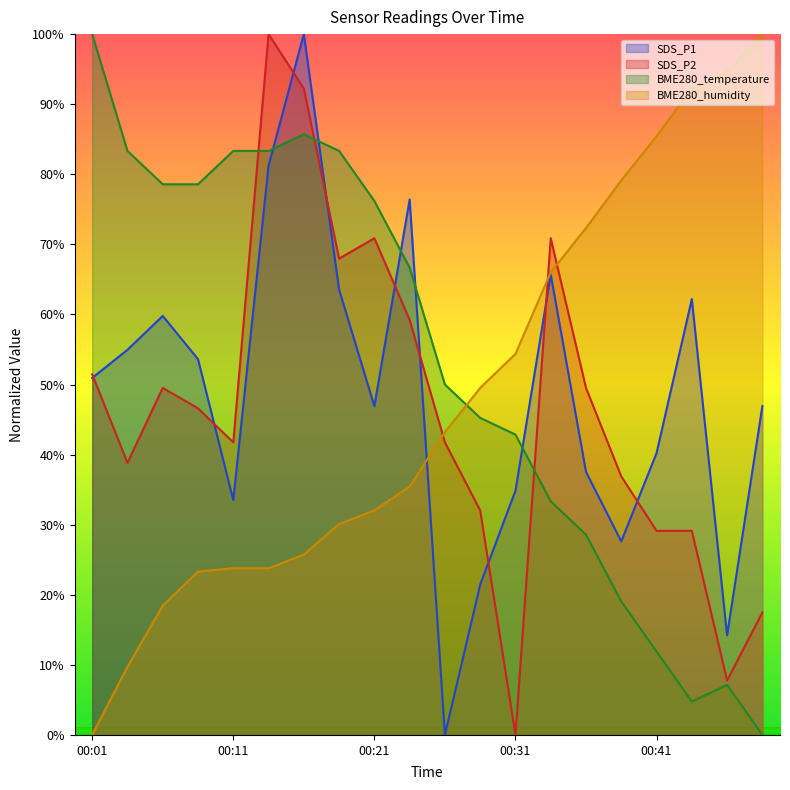

How many lines are shown in the chart?

4